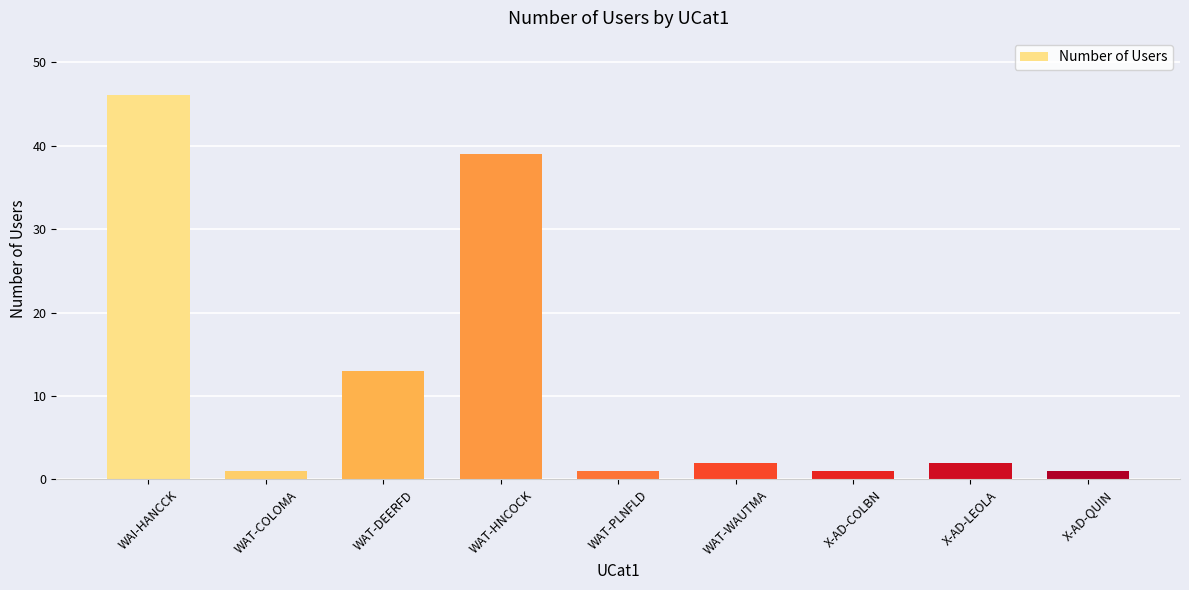

What is the maximum value shown in the chart?

46